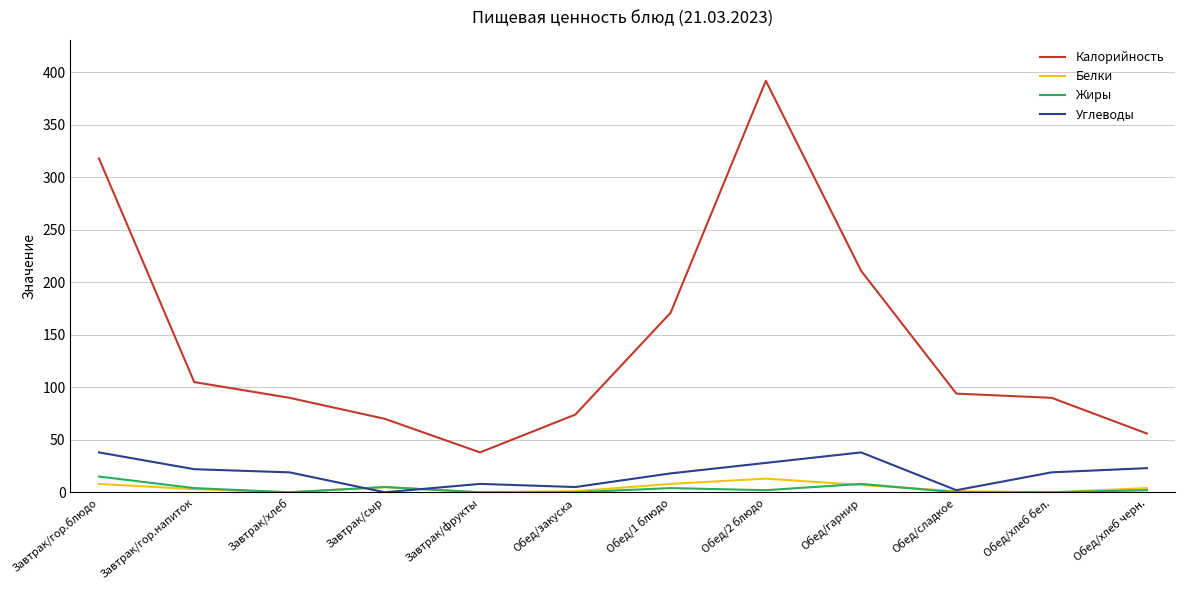

At which label does Калорийность first exceed 94?

Завтрак/гор.блюдо